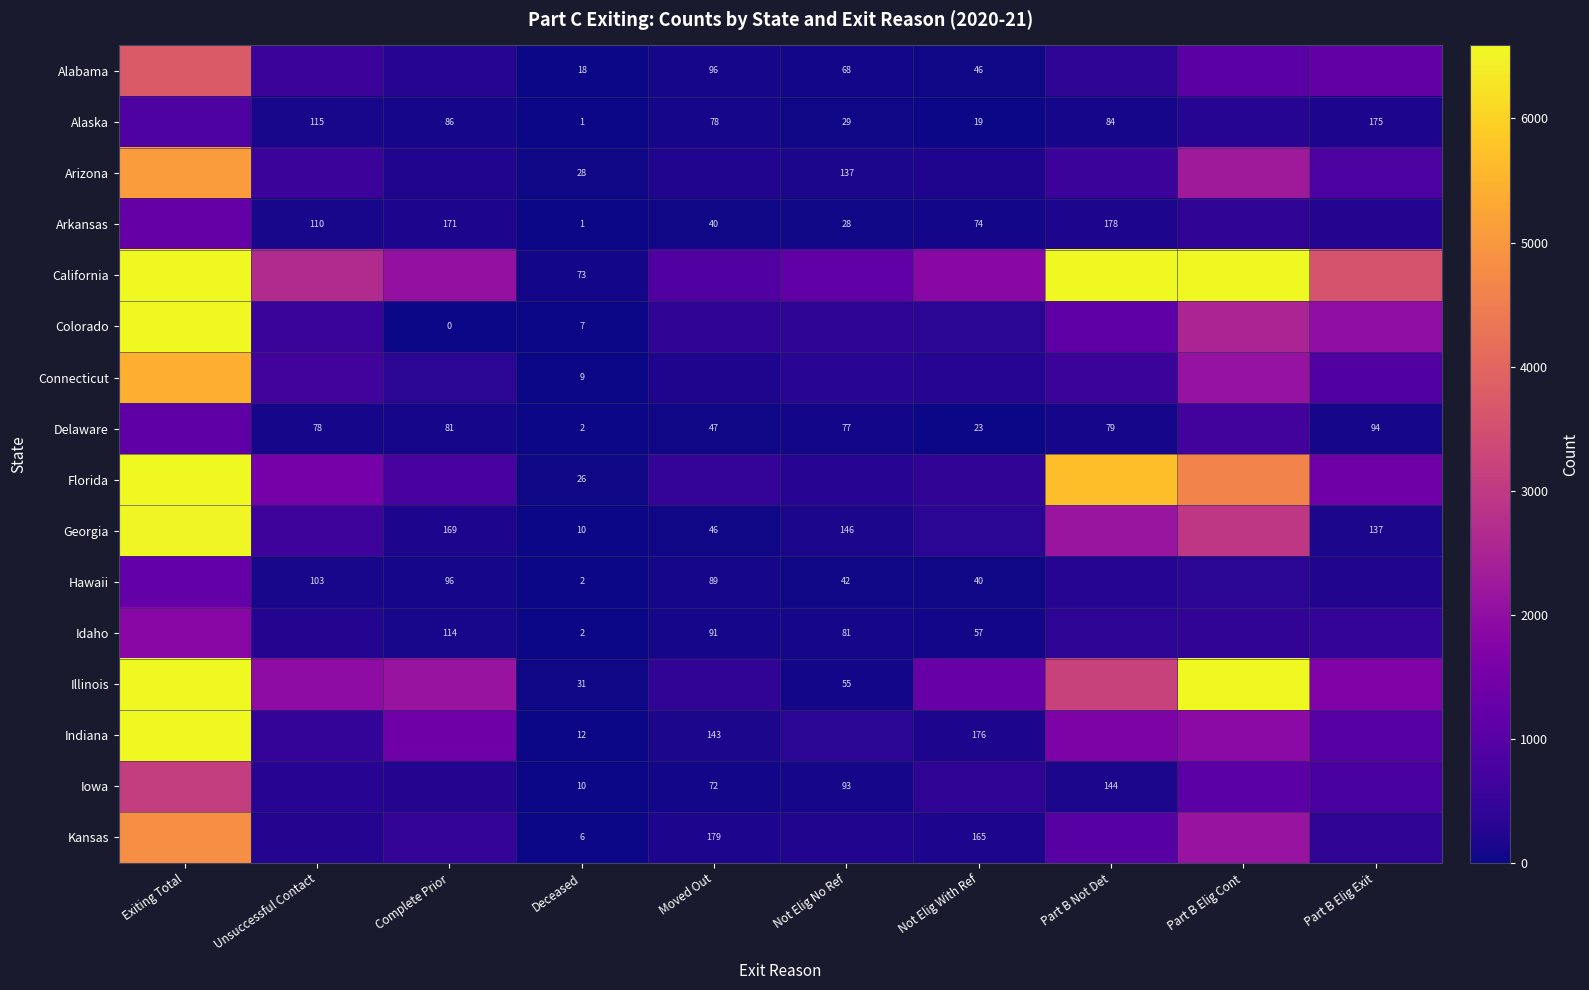

Is it true that Illinois equals 87 at Not Elig No Ref?

False